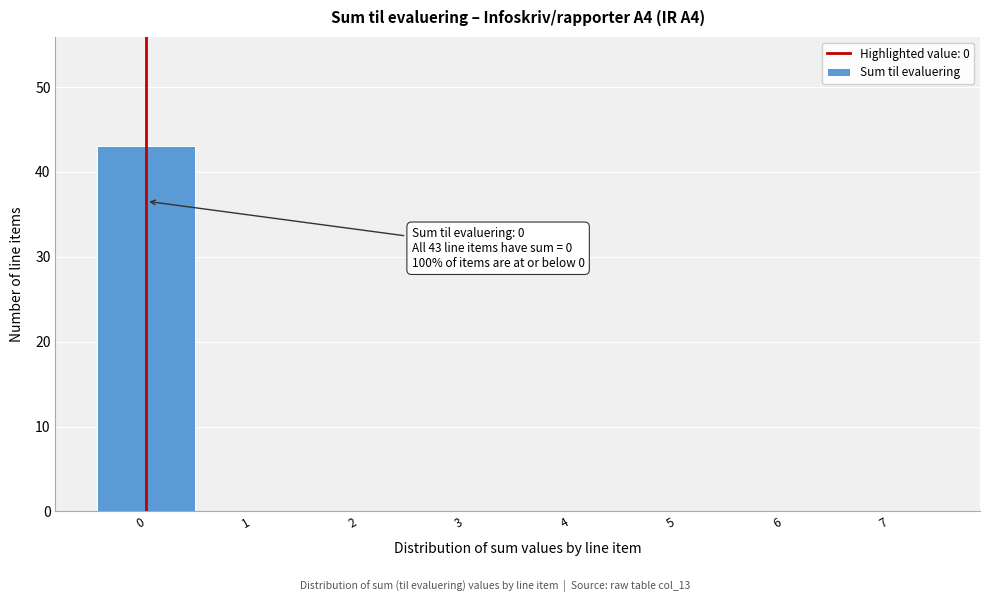

Which range on the x-axis has the tallest bar?

-0.5 to 0.5